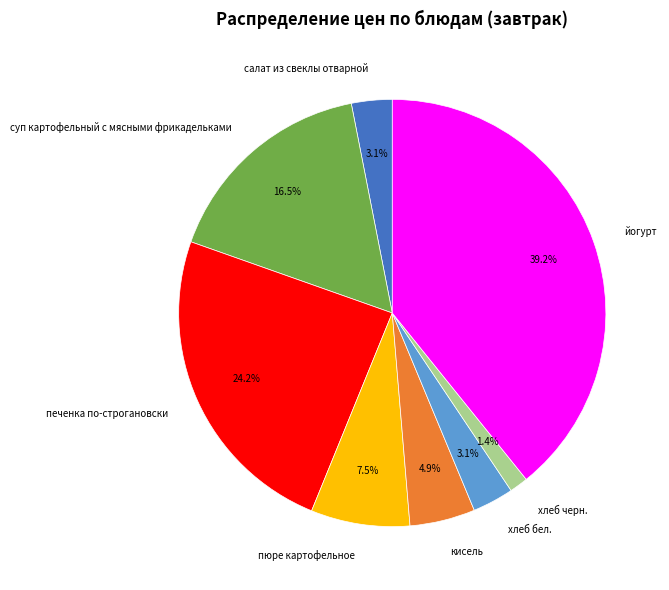

Count the number of slices in the pie.

8